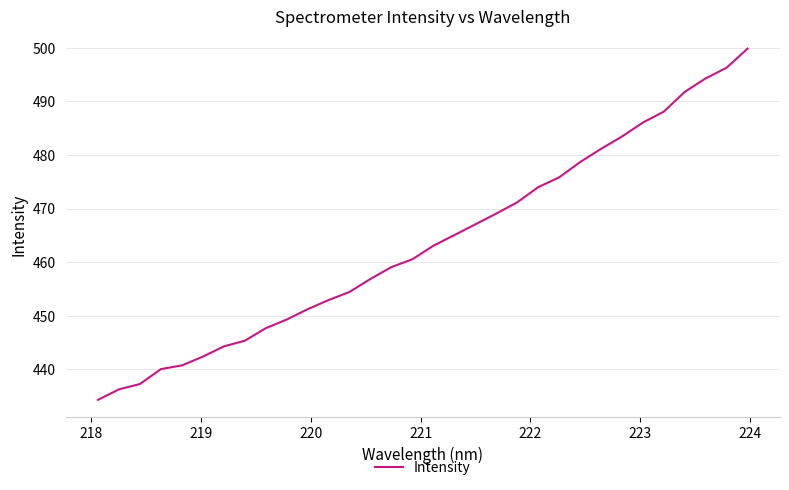

What is the smallest value displayed?

434.3